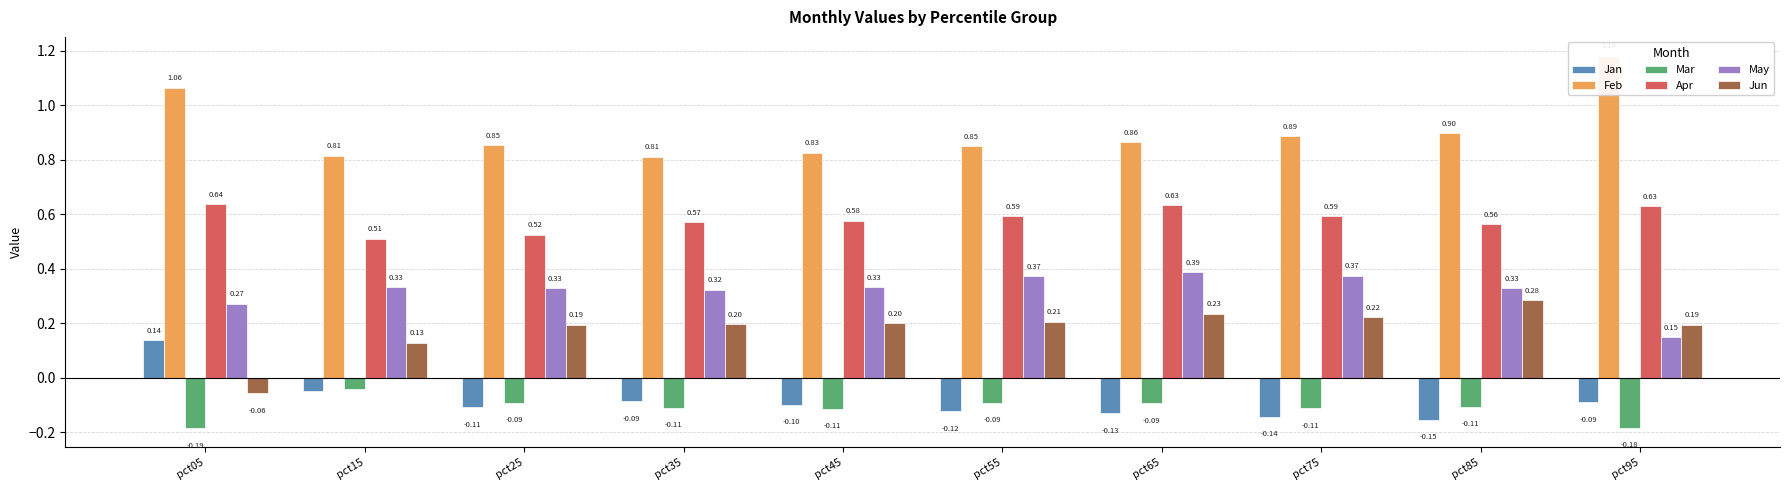

Reading left to right, list all the values displayed in this chart.

Jan: 0.1	-0.0	-0.1	-0.1	-0.1	-0.1	-0.1	-0.1	-0.2	-0.1
Feb: 1.1	0.8	0.9	0.8	0.8	0.9	0.9	0.9	0.9	1.2
Mar: -0.2	-0.0	-0.1	-0.1	-0.1	-0.1	-0.1	-0.1	-0.1	-0.2
Apr: 0.6	0.5	0.5	0.6	0.6	0.6	0.6	0.6	0.6	0.6
May: 0.3	0.3	0.3	0.3	0.3	0.4	0.4	0.4	0.3	0.1
Jun: -0.1	0.1	0.2	0.2	0.2	0.2	0.2	0.2	0.3	0.2